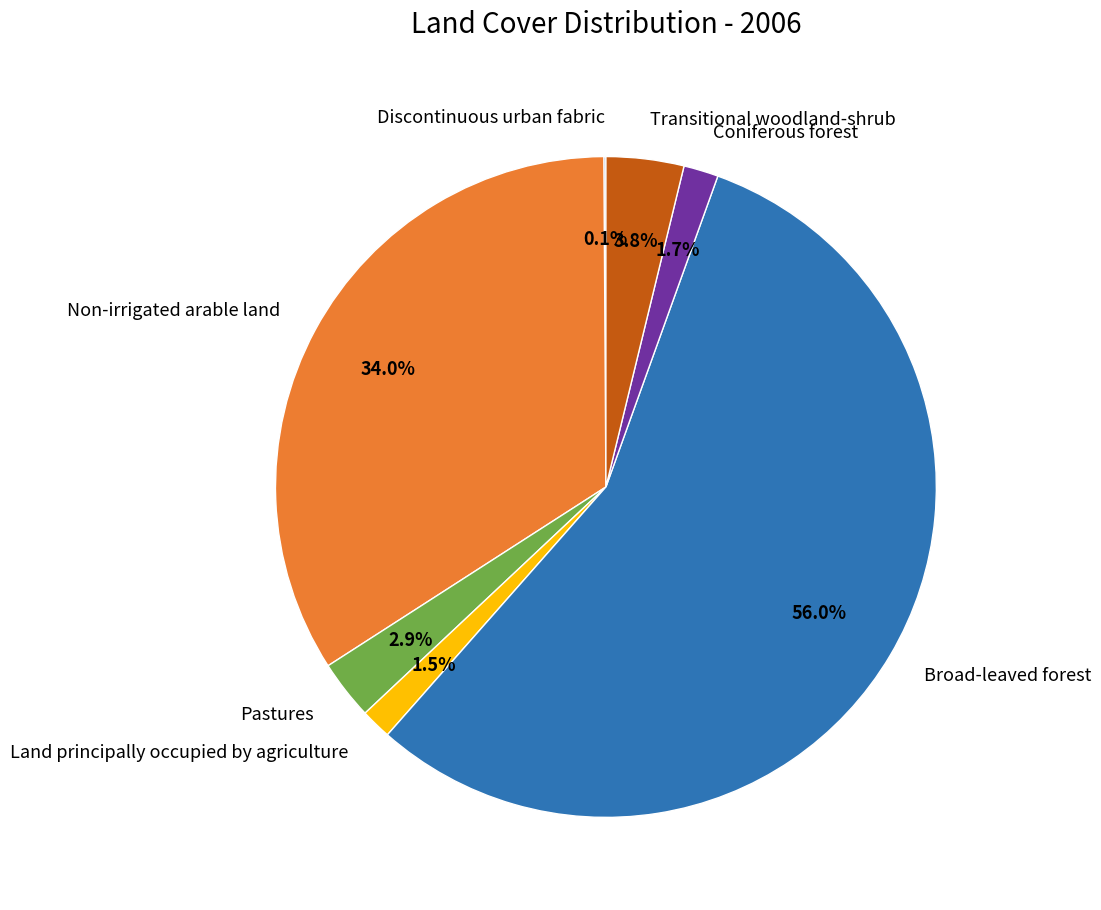

To the nearest percent, what percentage of the pie is Coniferous forest?

2%